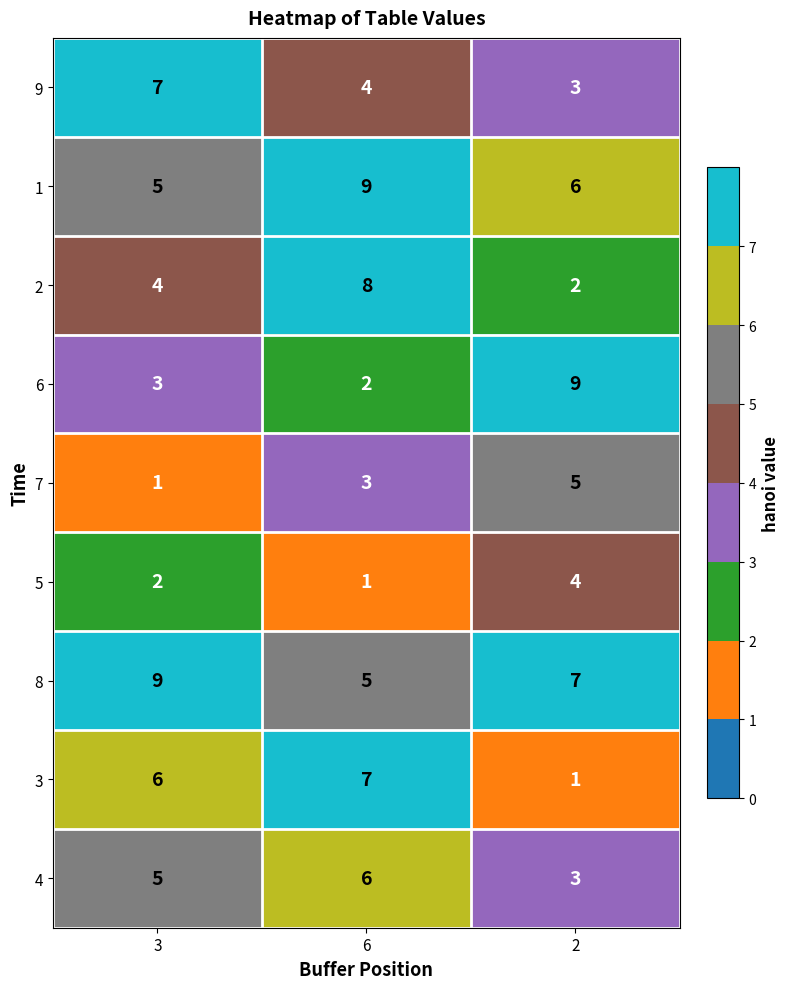

What is the maximum value shown in the chart?

9